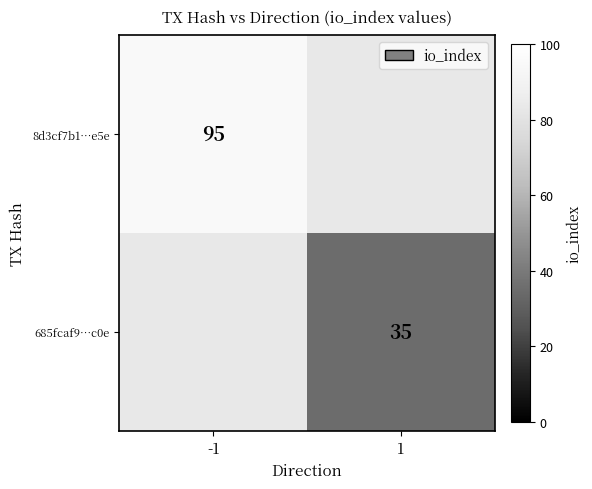

List the labels in order of 685fcaf9…c0e value, largest first.

-1, 1